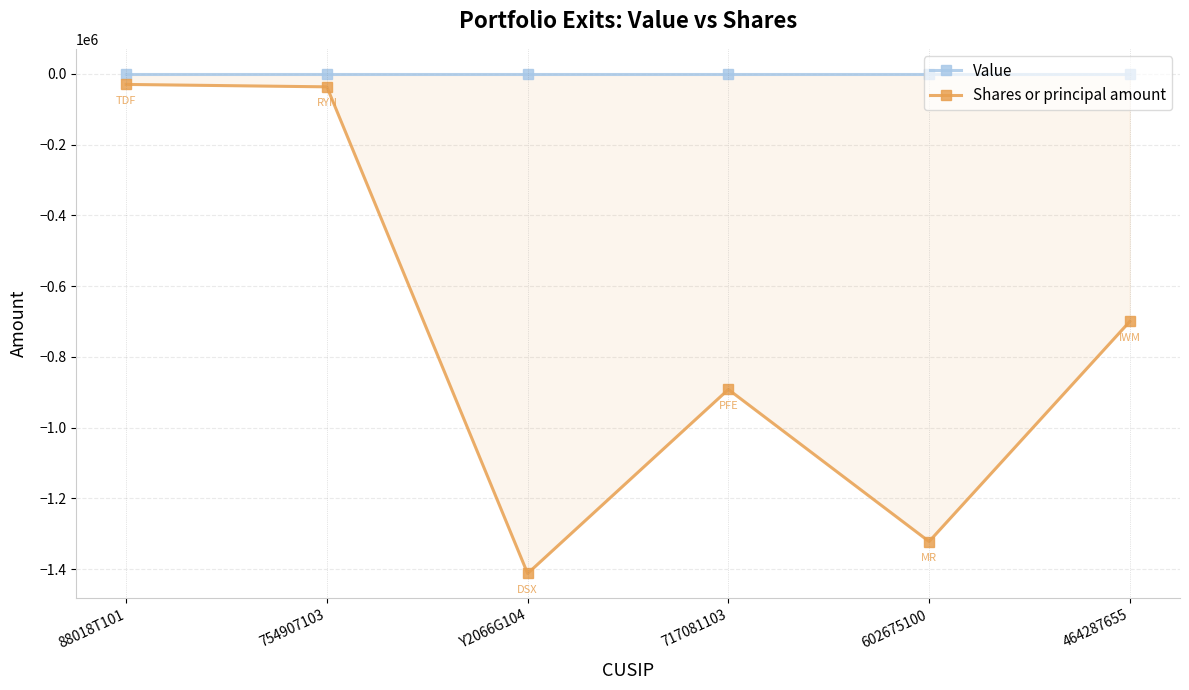

How many data points does each series have?

6